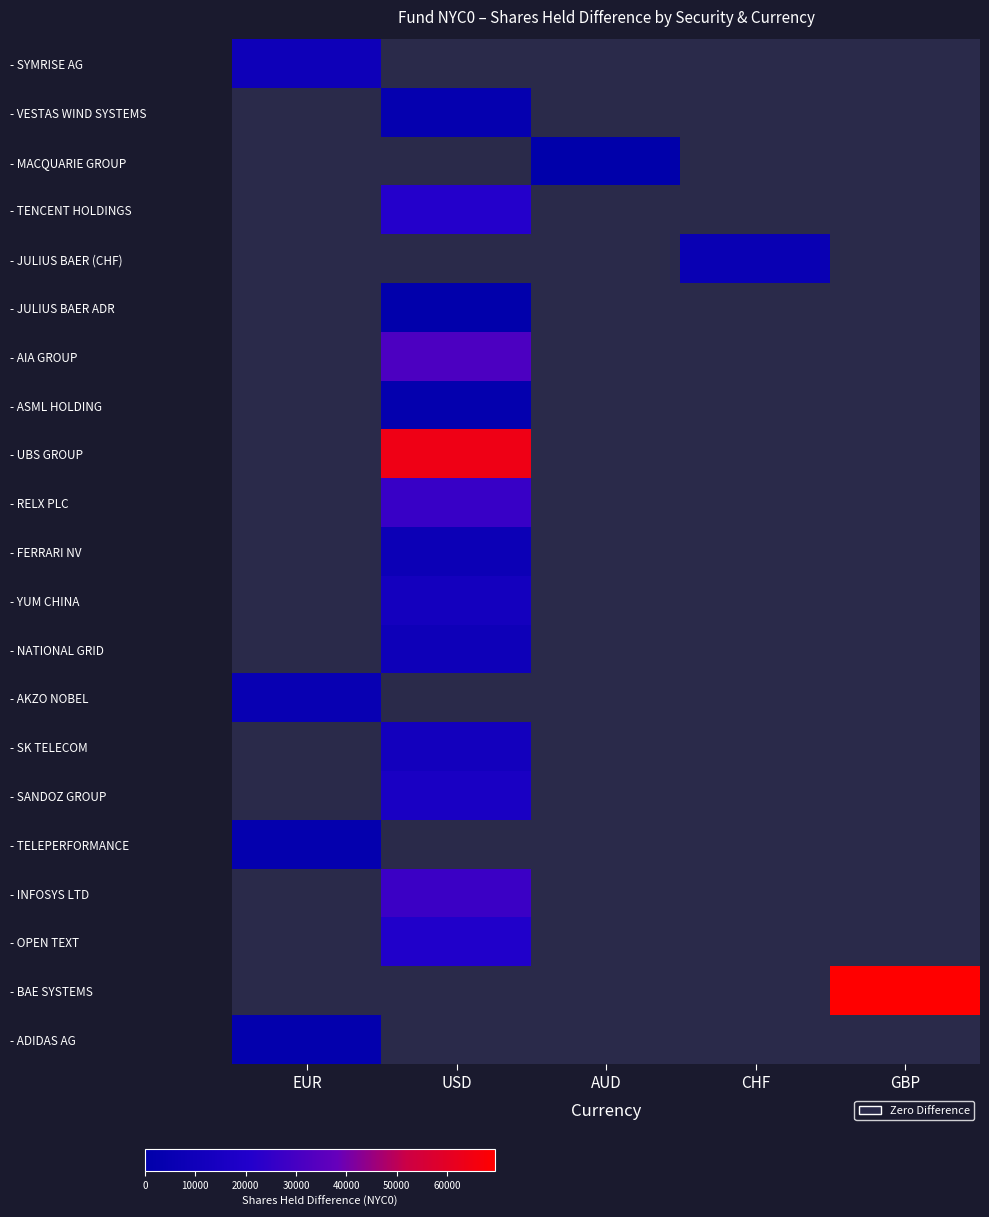

What is the average value of the - SK TELECOM series?

2379.8